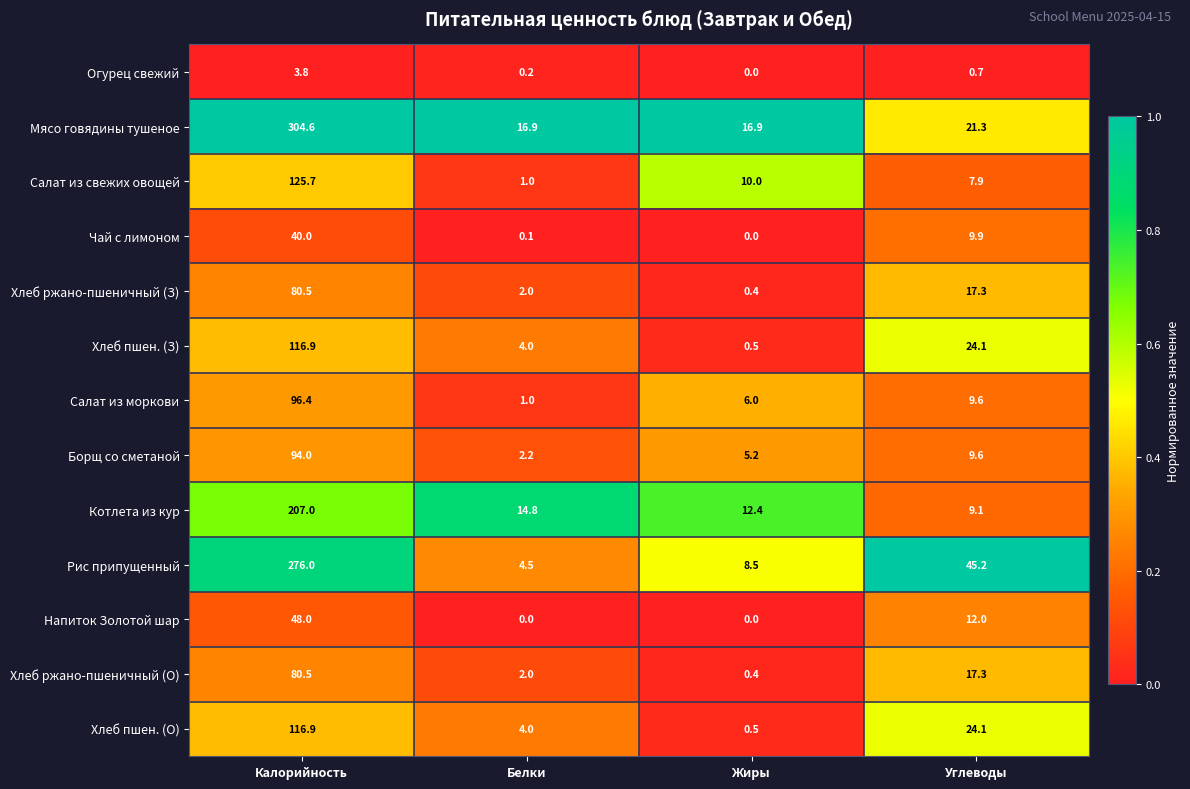

True or false: Борщ со сметаной has a value of 5.2 at Жиры.

True